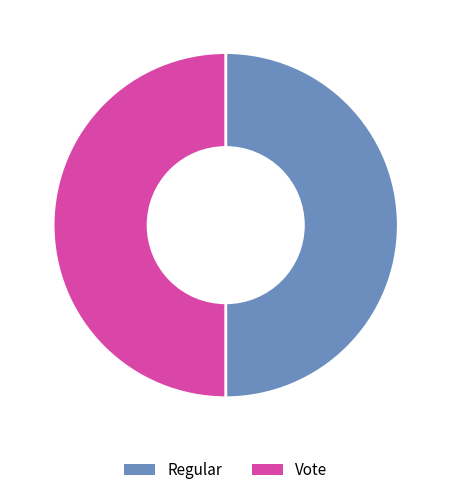

Is it true that Regular is 39% of the pie?

False